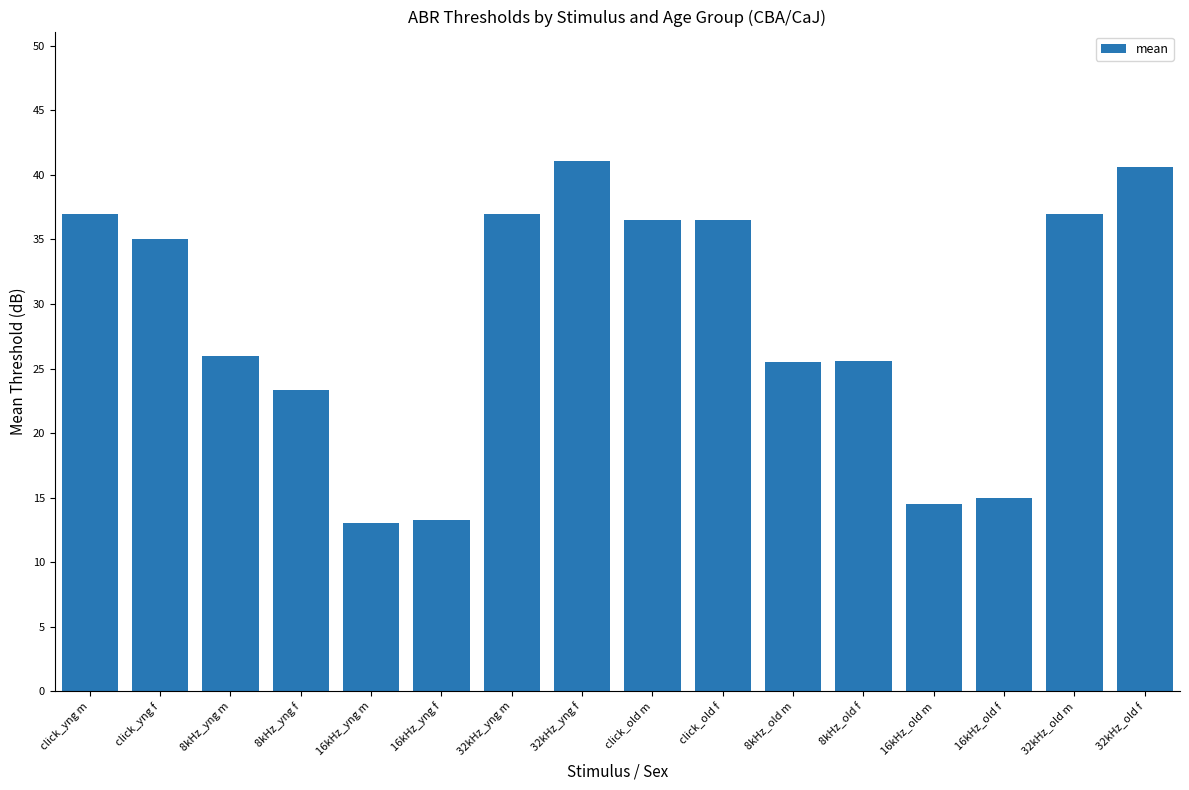

The value at 32kHz_old f is 40.6. True or false?

True